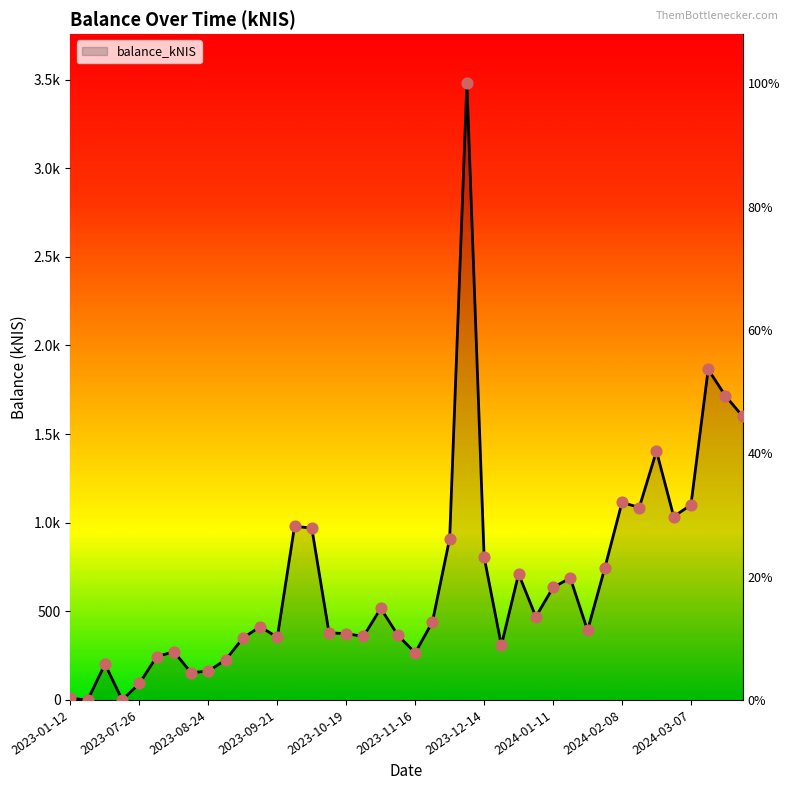

What is the change in value from 2023-09-07 to 2024-01-18?

+339.4